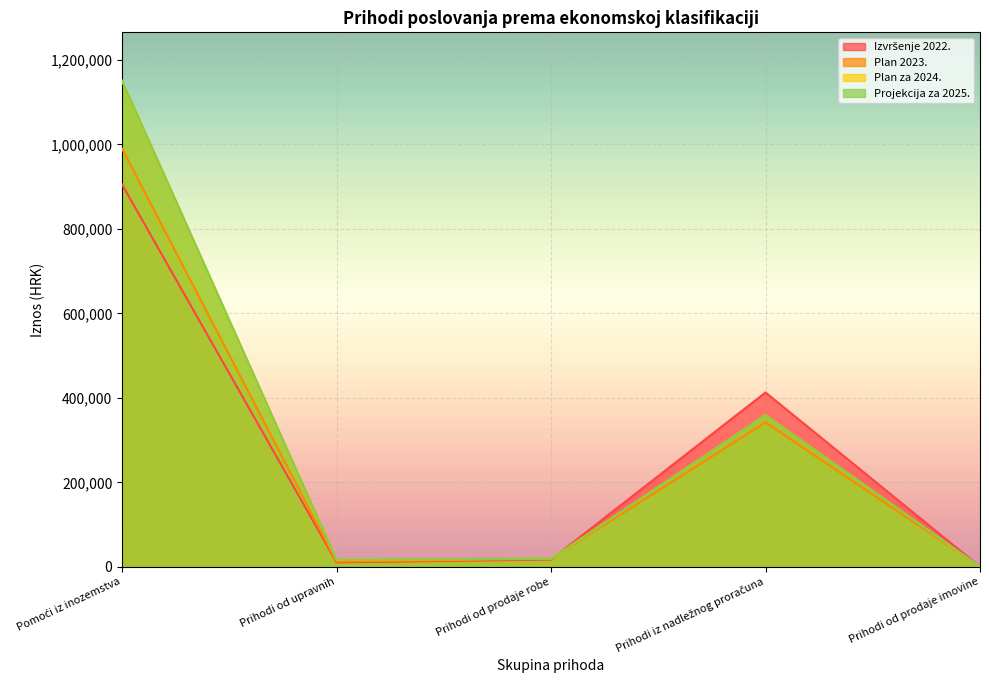

How many interior local peaks does the Izvršenje 2022. series have?

1